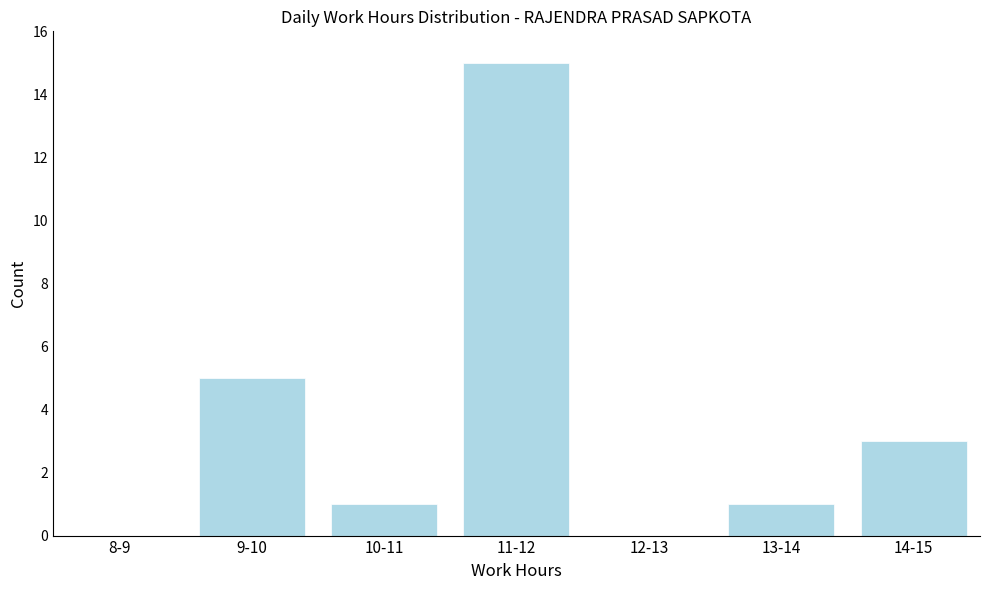

Reading left to right, transcribe all the data shown in this chart.

8-9=0	9-10=5	10-11=1	11-12=15	12-13=0	13-14=1	14-15=3